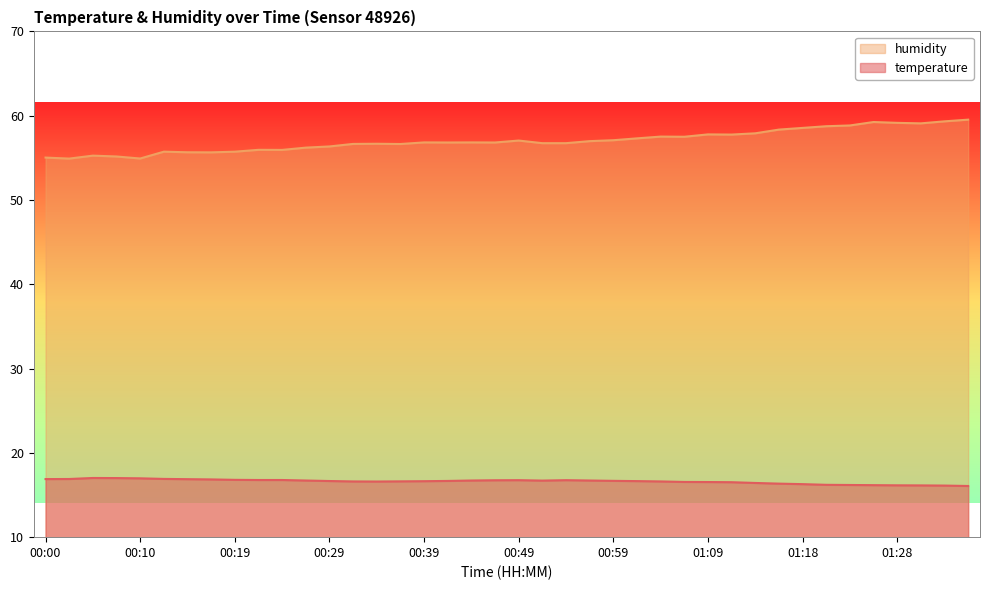

Reading left to right, transcribe all the data shown in this chart.

temperature: 16.9	16.9	17.0	17.0	17.0	16.9	16.9	16.9	16.8	16.8	16.8	16.7	16.7	16.6	16.6	16.6	16.6	16.7	16.7	16.8	16.8	16.7	16.8	16.7	16.7	16.6	16.6	16.6	16.5	16.5	16.4	16.4	16.3	16.2	16.2	16.2	16.1	16.1	16.1	16.1
humidity: 55.0	54.9	55.3	55.2	54.9	55.7	55.7	55.6	55.7	56.0	55.9	56.2	56.4	56.6	56.7	56.6	56.8	56.8	56.8	56.8	57.0	56.7	56.7	57.0	57.1	57.3	57.5	57.5	57.8	57.8	57.9	58.4	58.5	58.8	58.8	59.2	59.1	59.1	59.3	59.5